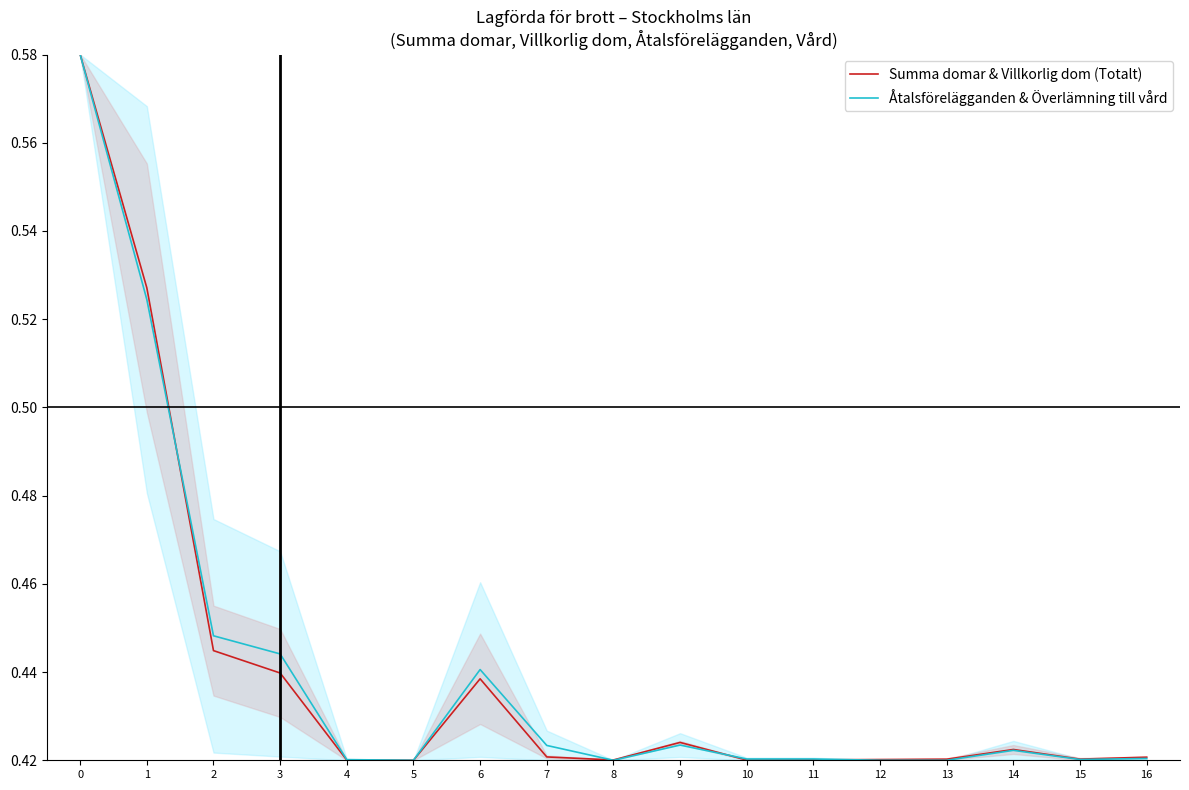

True or false: Åtalsförelägganden & Överlämning till vård and Summa domar & Villkorlig dom (Totalt) intersect in this chart.

True